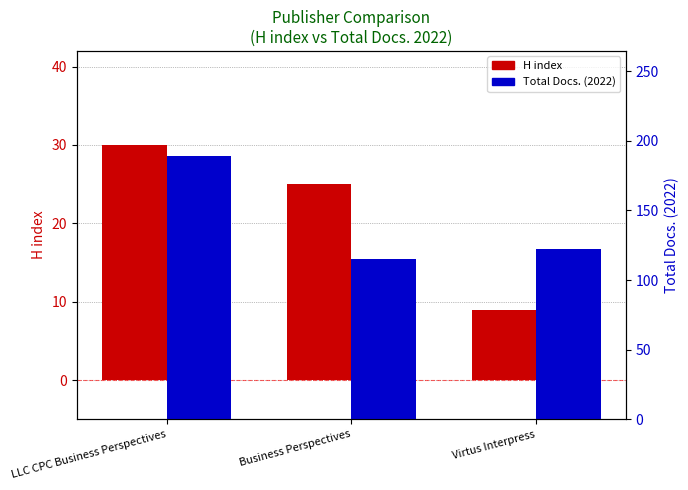

What is the sum of the Total Docs. (2022) values at Virtus Interpress and Business Perspectives?

237